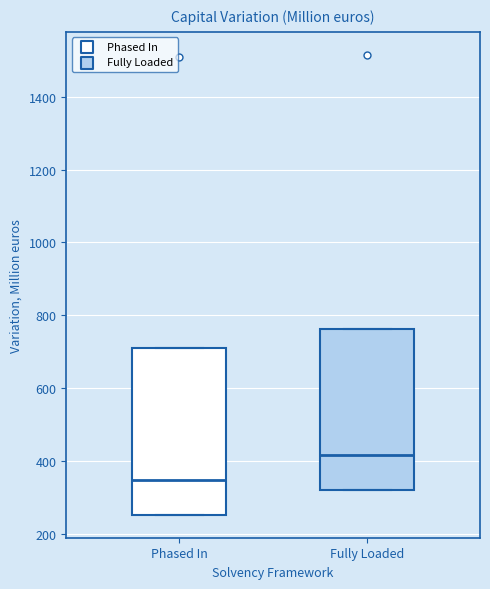

Where is the upper edge of the box for Phased In on the y-axis? The values are not printed on the chart, so give them approximately, as read against the axis.

700